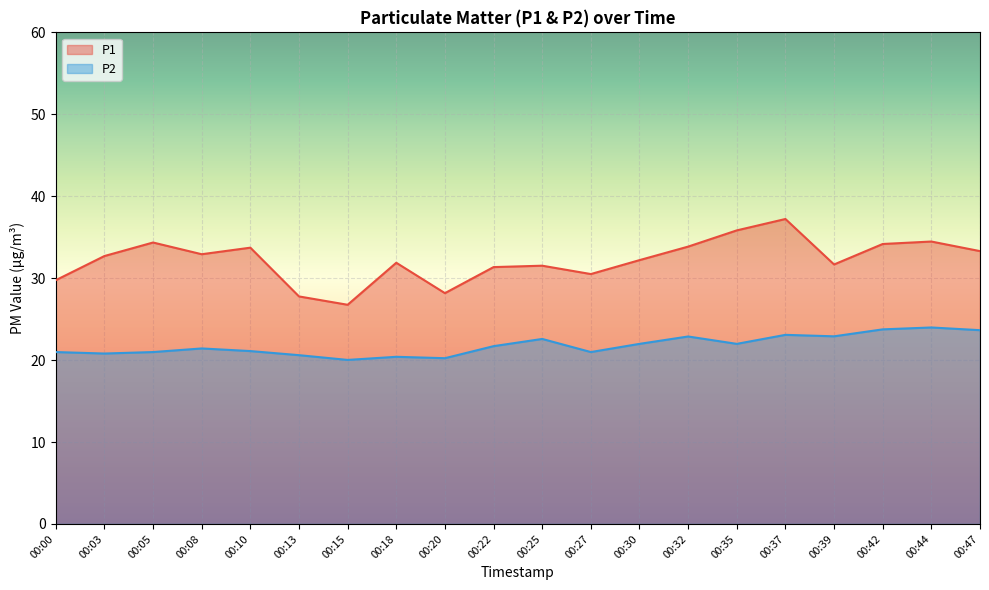

Rank the categories by P2 value from highest to lowest.

00:44, 00:42, 00:47, 00:37, 00:39, 00:32, 00:25, 00:30, 00:35, 00:22, 00:08, 00:10, 00:00, 00:05, 00:27, 00:03, 00:13, 00:18, 00:20, 00:15